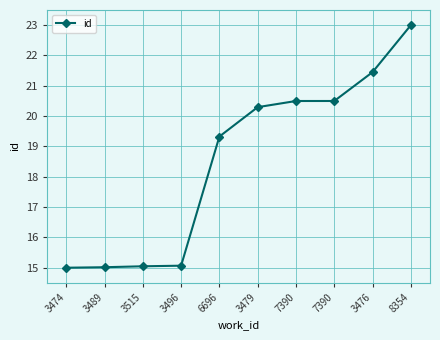

What value does the data have at 3479?

20.3